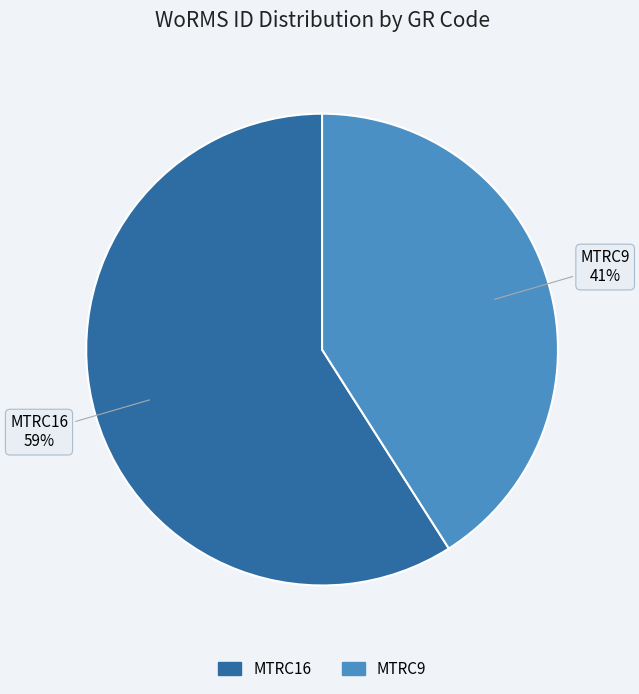

The MTRC9 slice represents 41% of the pie. True or false?

True